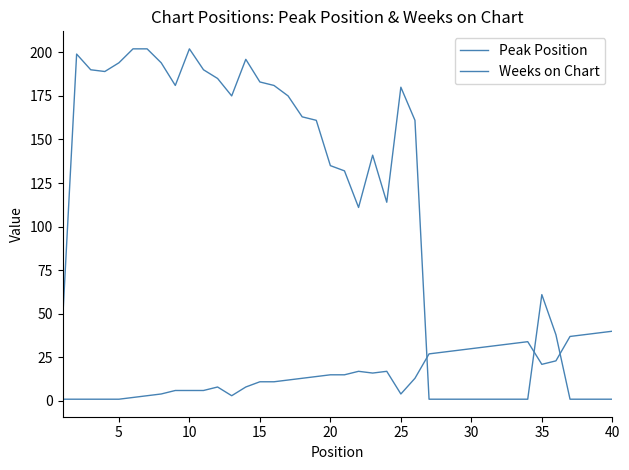

Does the chart display data point markers on the line(s)?

No